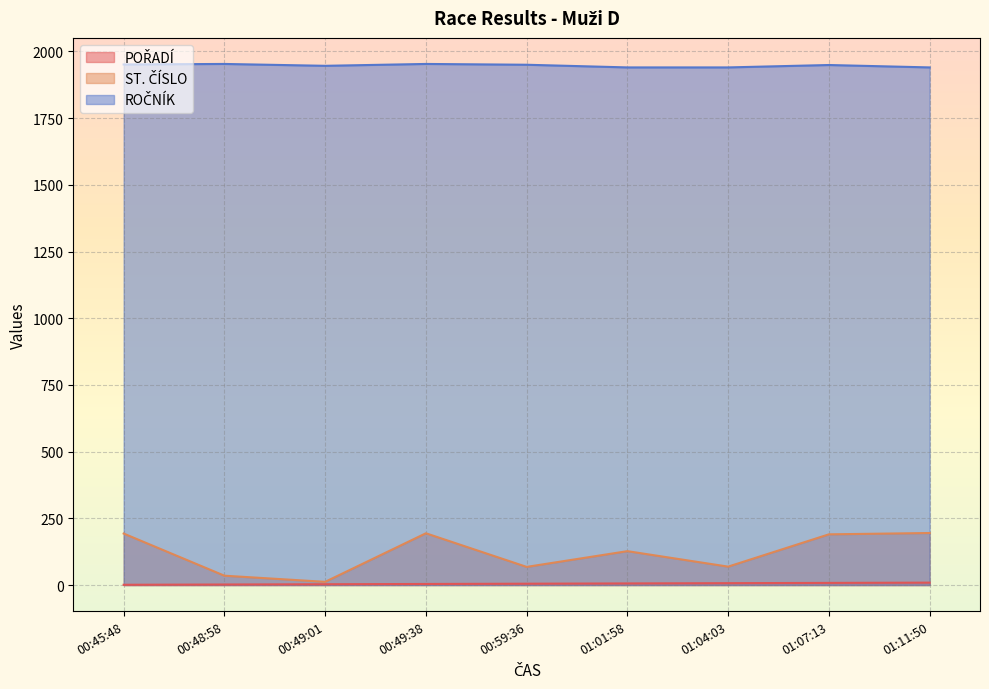

At which label does ROČNÍK reach its peak?

00:48:58